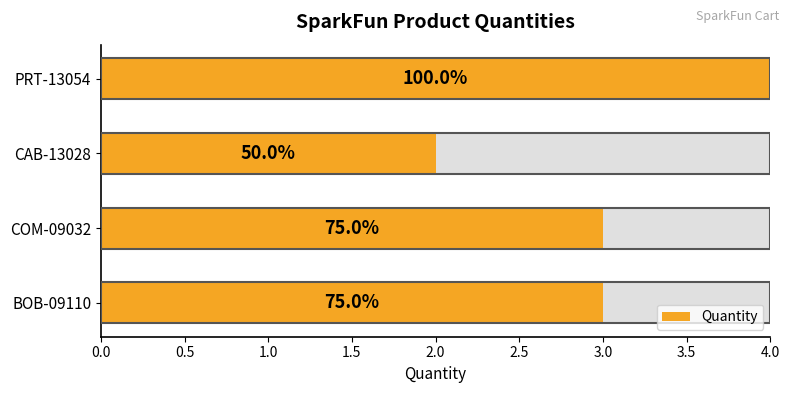

What is the change in value from COM-09032 to PRT-13054?

+1